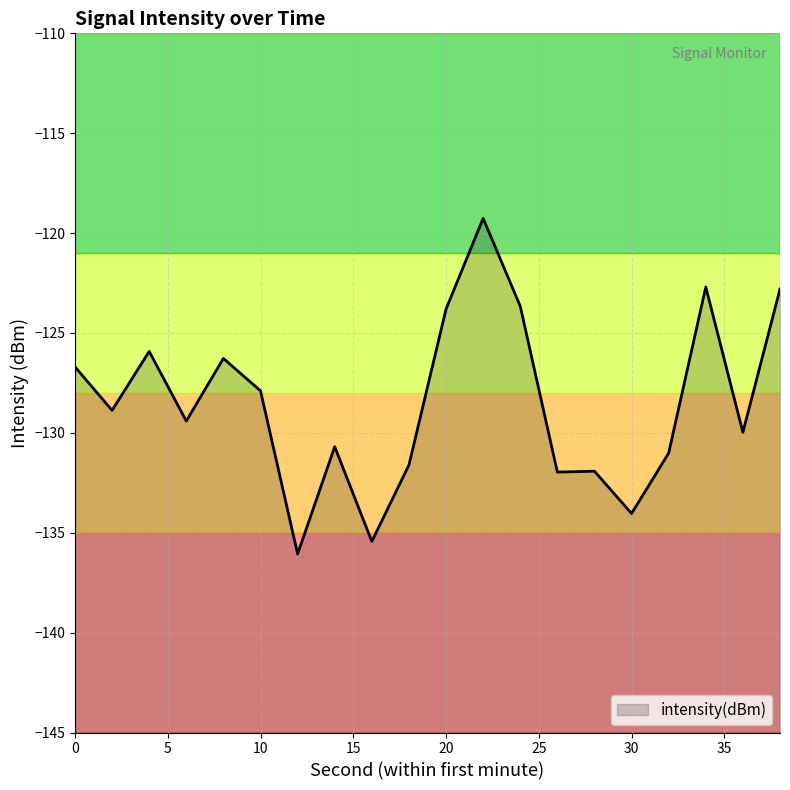

Which category has the lowest value across all series?

12